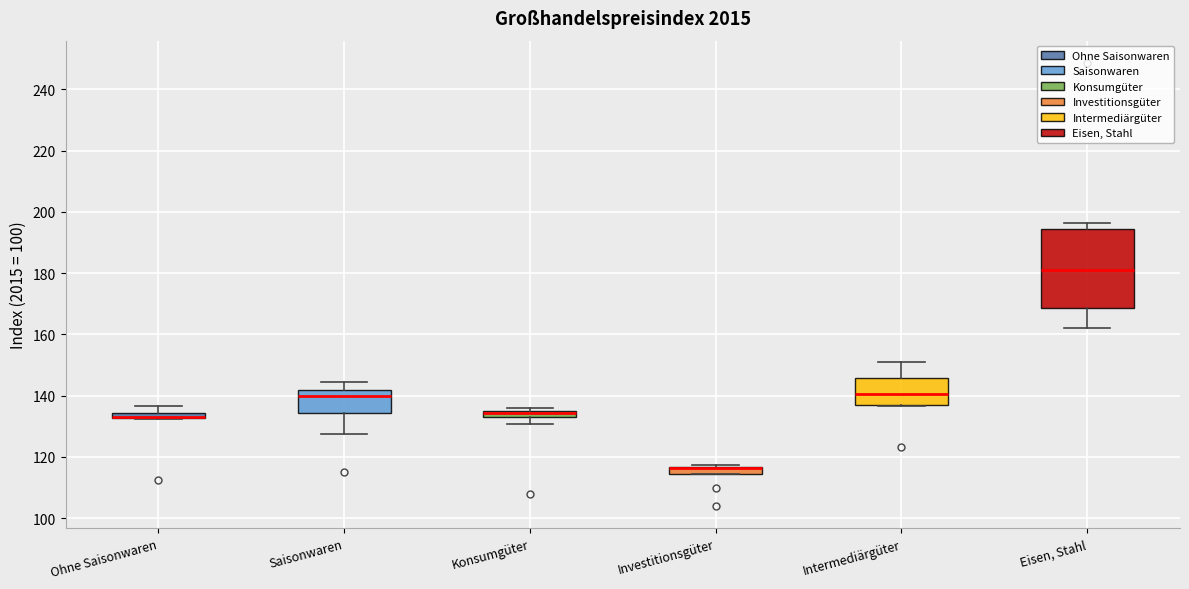

Where does the upper whisker of the box for Ohne Saisonwaren end on the y-axis? The values are not printed on the chart, so give them approximately, as read against the axis.

136